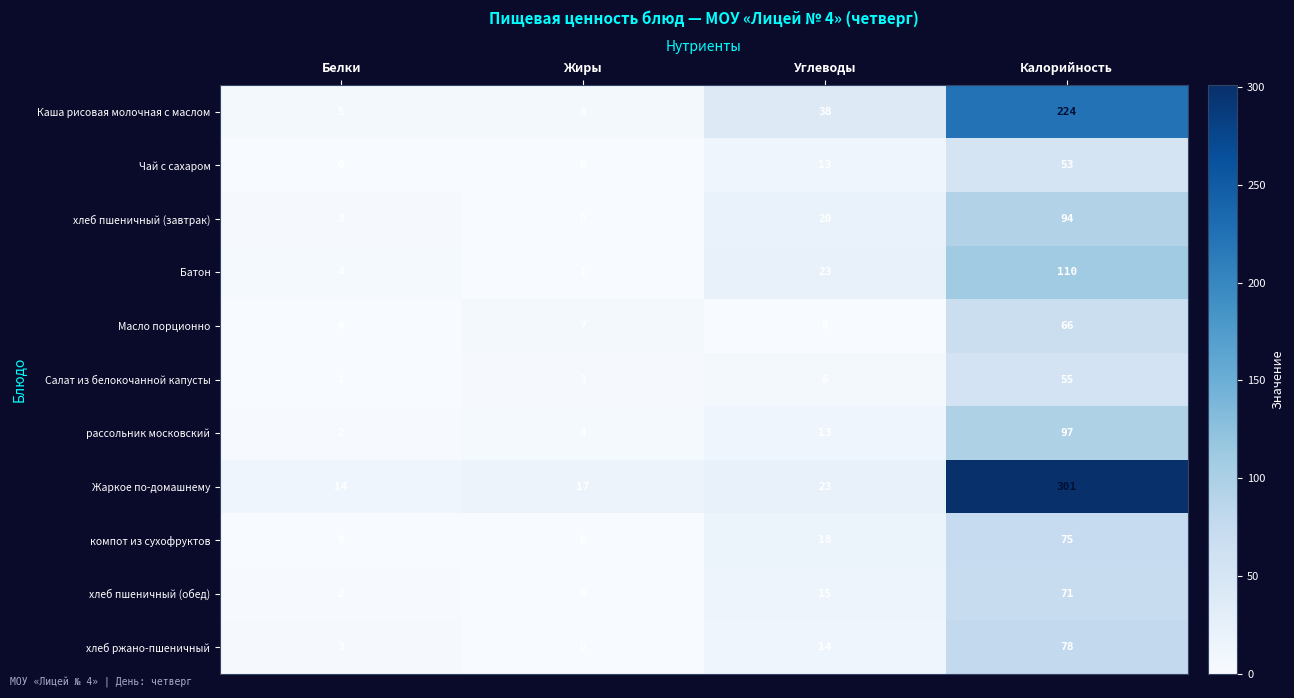

What is the average value of the хлеб ржано-пшеничный series?

24